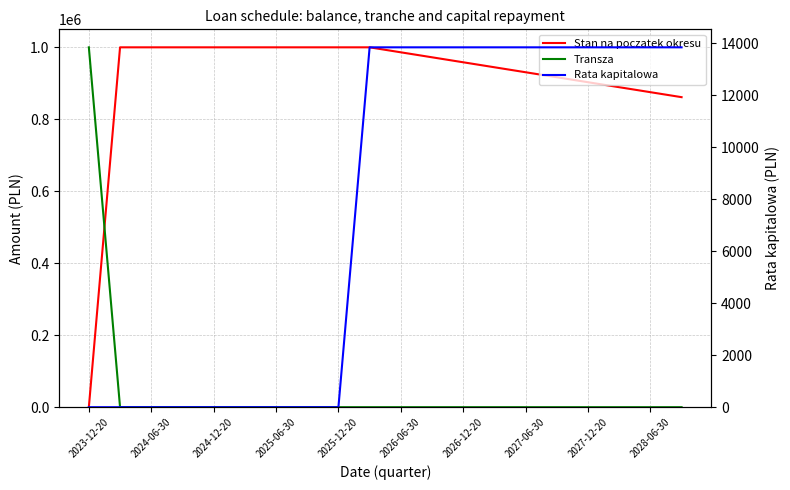

Between 2027-12-20 and 11, which series saw the biggest shift?

Stan na poczatek okresu